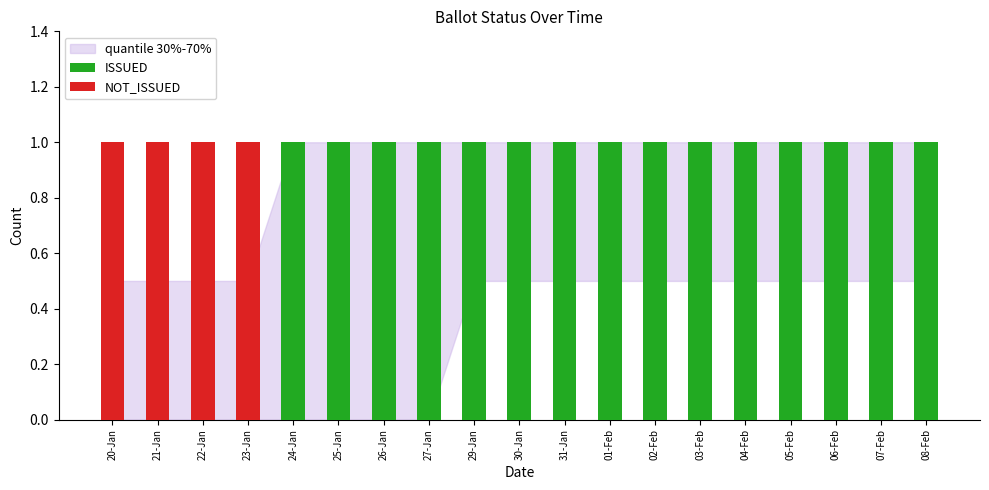

Reading right to left, transcribe all the data shown in this chart.

ISSUED: 08-Feb=1	07-Feb=1	06-Feb=1	05-Feb=1	04-Feb=1	03-Feb=1	02-Feb=1	01-Feb=1	31-Jan=1	30-Jan=1	29-Jan=1	27-Jan=1	26-Jan=1	25-Jan=1	24-Jan=1	23-Jan=0	22-Jan=0	21-Jan=0	20-Jan=0
NOT_ISSUED: 08-Feb=0	07-Feb=0	06-Feb=0	05-Feb=0	04-Feb=0	03-Feb=0	02-Feb=0	01-Feb=0	31-Jan=0	30-Jan=0	29-Jan=0	27-Jan=0	26-Jan=0	25-Jan=0	24-Jan=0	23-Jan=1	22-Jan=1	21-Jan=1	20-Jan=1